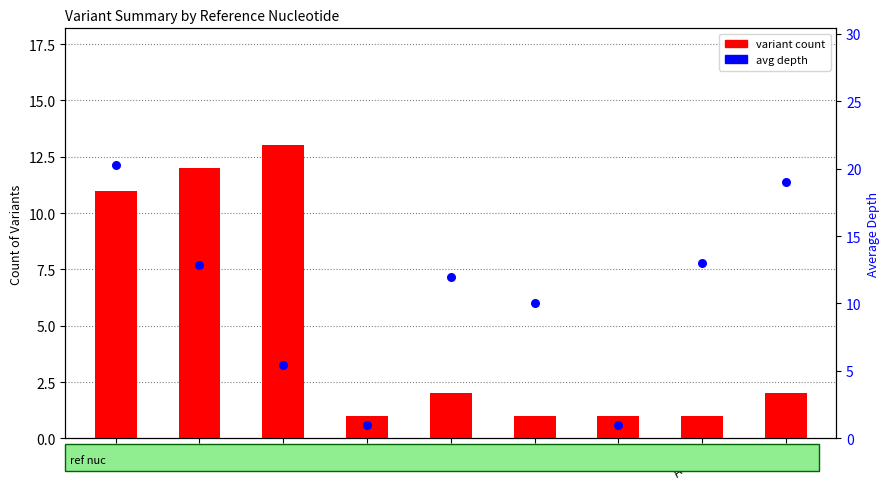

Which series has the largest total across all categories?

avg depth